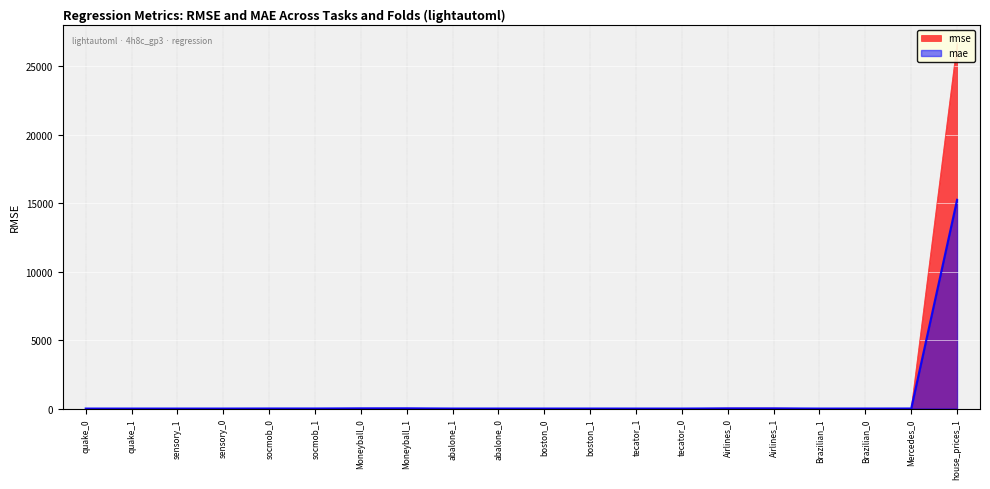

What is the highest value of the mae series?

15239.8